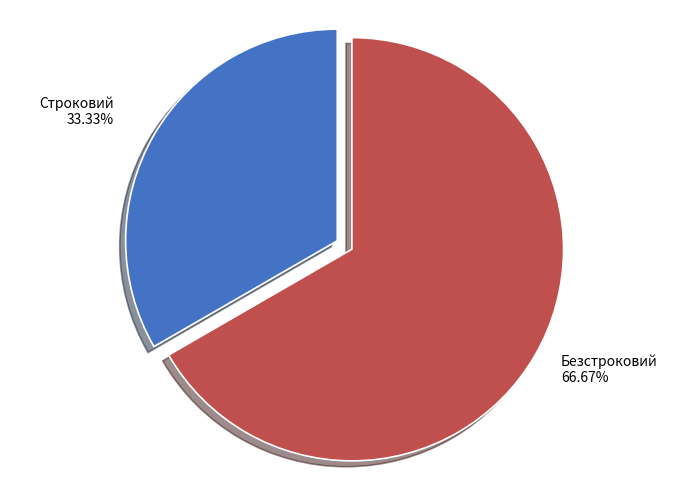

The Строковий slice represents 33% of the pie. True or false?

True